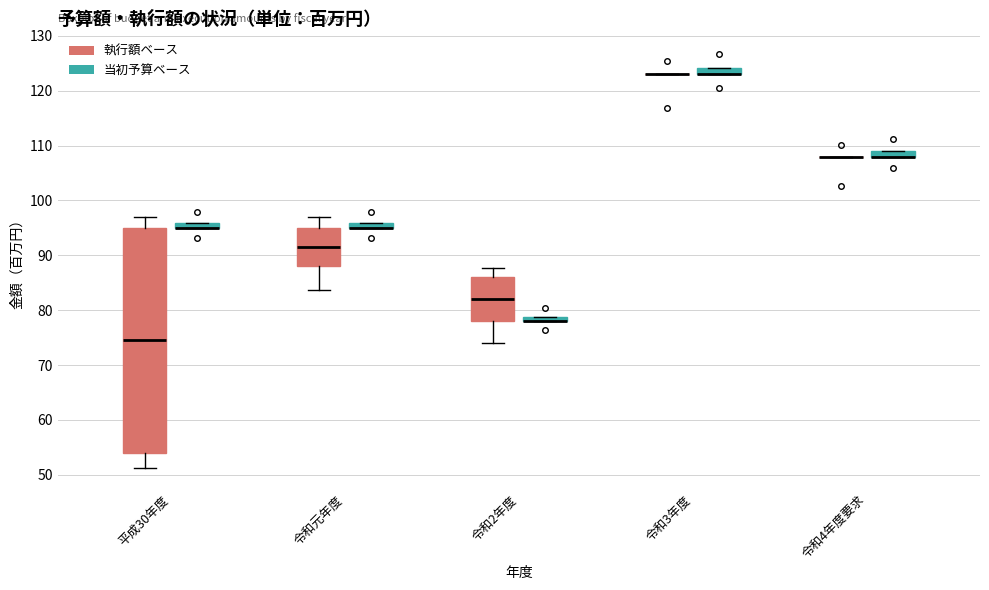

Where is the upper edge of the box for 令和元年度 (当初予算ベース) on the y-axis? The values are not printed on the chart, so give them approximately, as read against the axis.

96